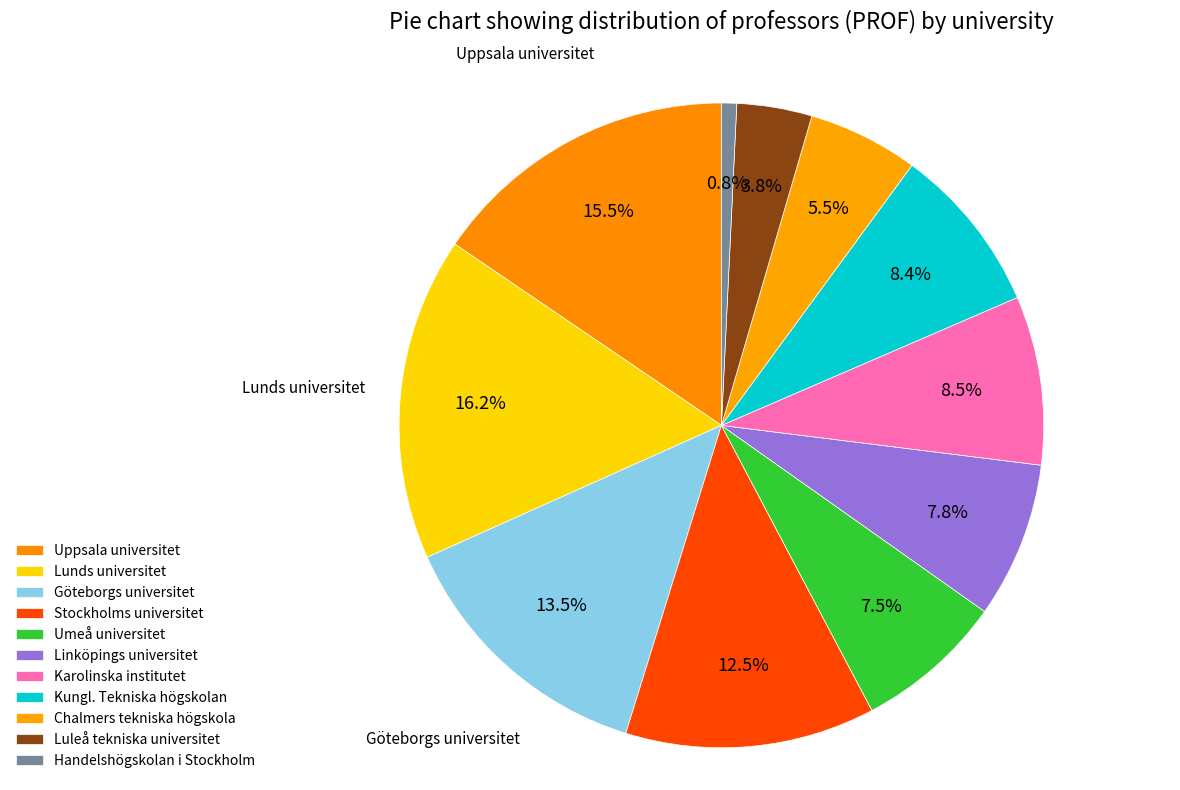

How many slices are in this pie chart?

11